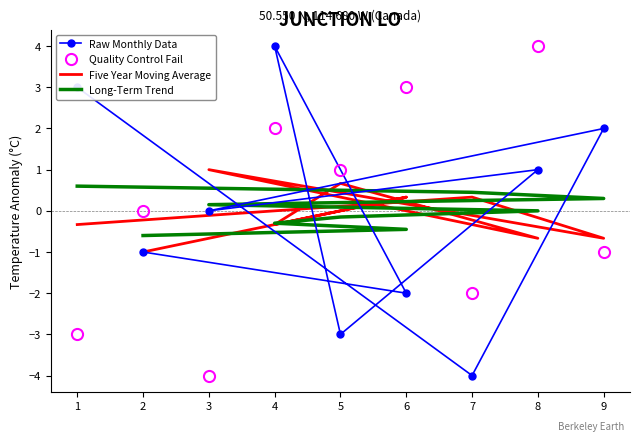

What is the difference between the maximum and minimum values in the Long-Term Trend series?

1.2